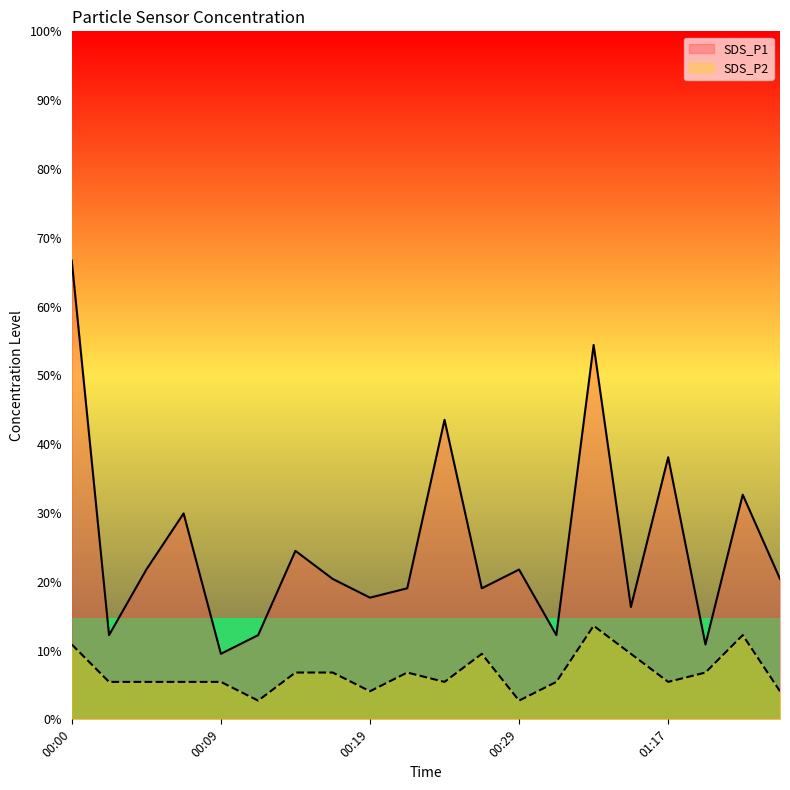

What is the sum of all SDS_P2 values?

1.3